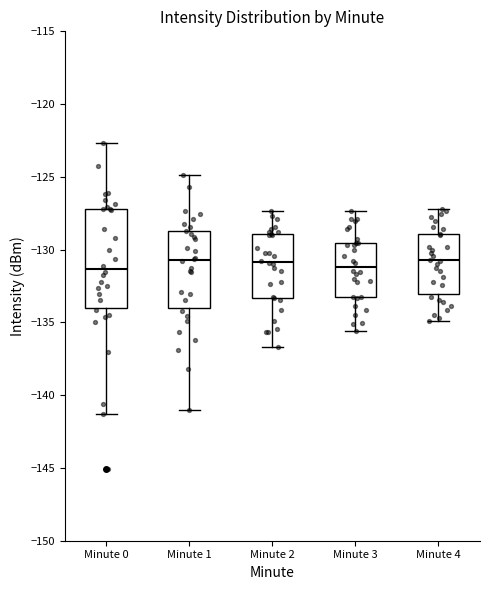

Reading left to right, transcribe this box plot: for each box, give where its median line is, the range the box spans, and where its two whiskers end, as read against the y-axis. The values are not printed on the chart, so give them approximately, as read against the axis.

Minute 0: median -131.5, box -134.0 to -127.0, whiskers -141.5 to -122.5
Minute 1: median -130.5, box -134.0 to -128.5, whiskers -141.0 to -125.0
Minute 2: median -131.0, box -133.5 to -129.0, whiskers -136.5 to -127.5
Minute 3: median -131.0, box -133.0 to -129.5, whiskers -135.5 to -127.5
Minute 4: median -130.5, box -133.0 to -129.0, whiskers -135.0 to -127.0